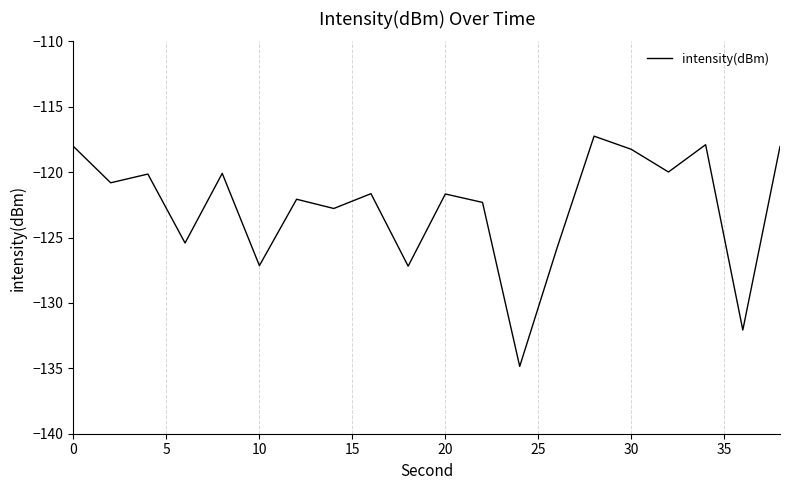

How many values are below -121?

11